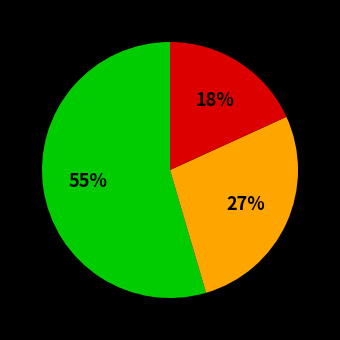

How many slices are in this pie chart?

3